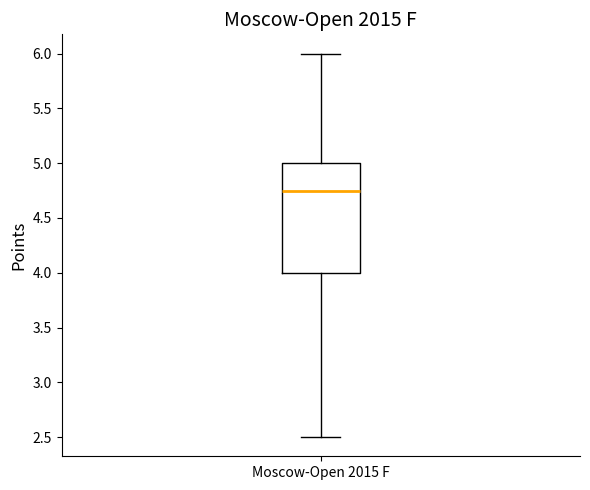

Transcribe this box plot: give where the median line is, the range the box spans, and where the two whiskers end, as read against the y-axis. The values are not printed on the chart, so give them approximately, as read against the axis.

median 4.75, box 4.00 to 5.00, whiskers 2.50 to 6.00